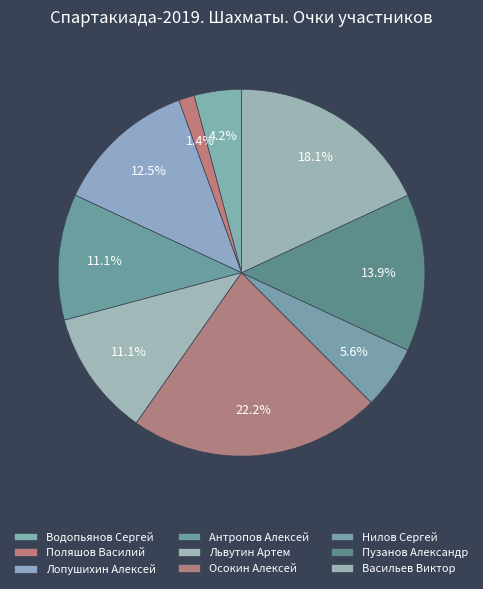

How many segments does this pie chart have?

9